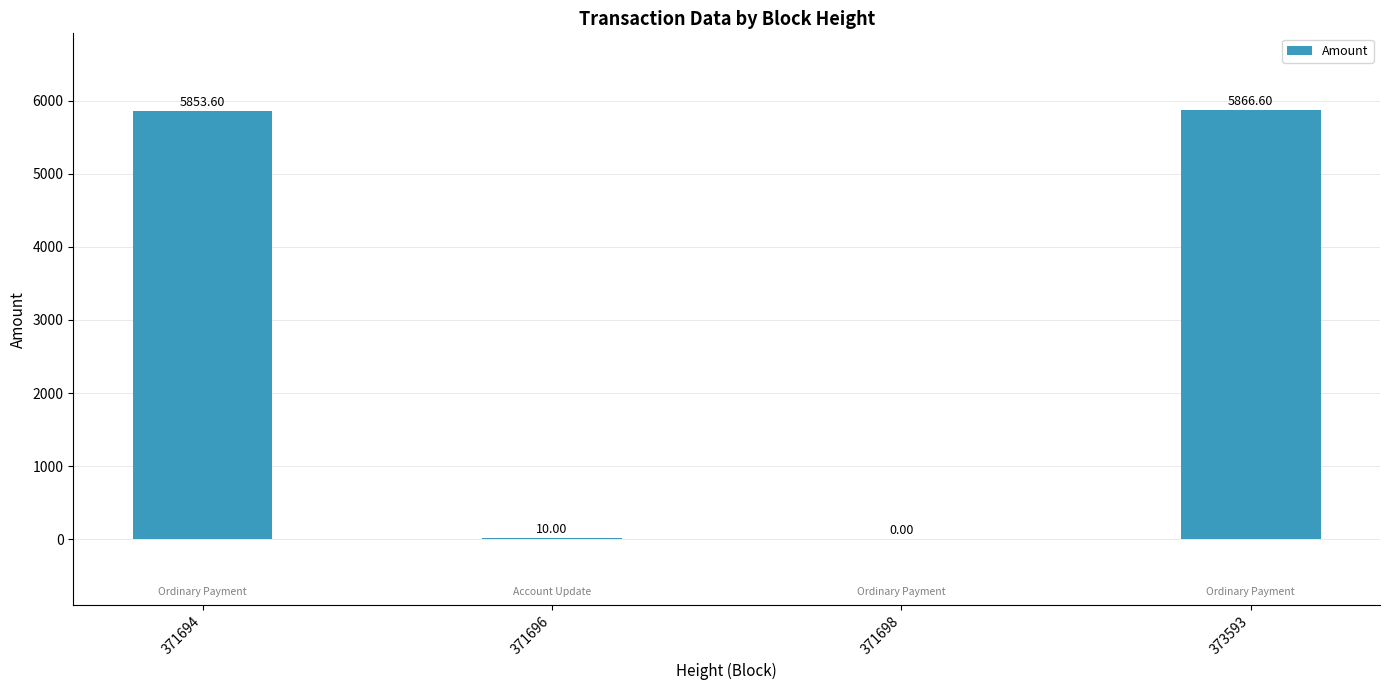

What is the greatest value displayed?

5866.6